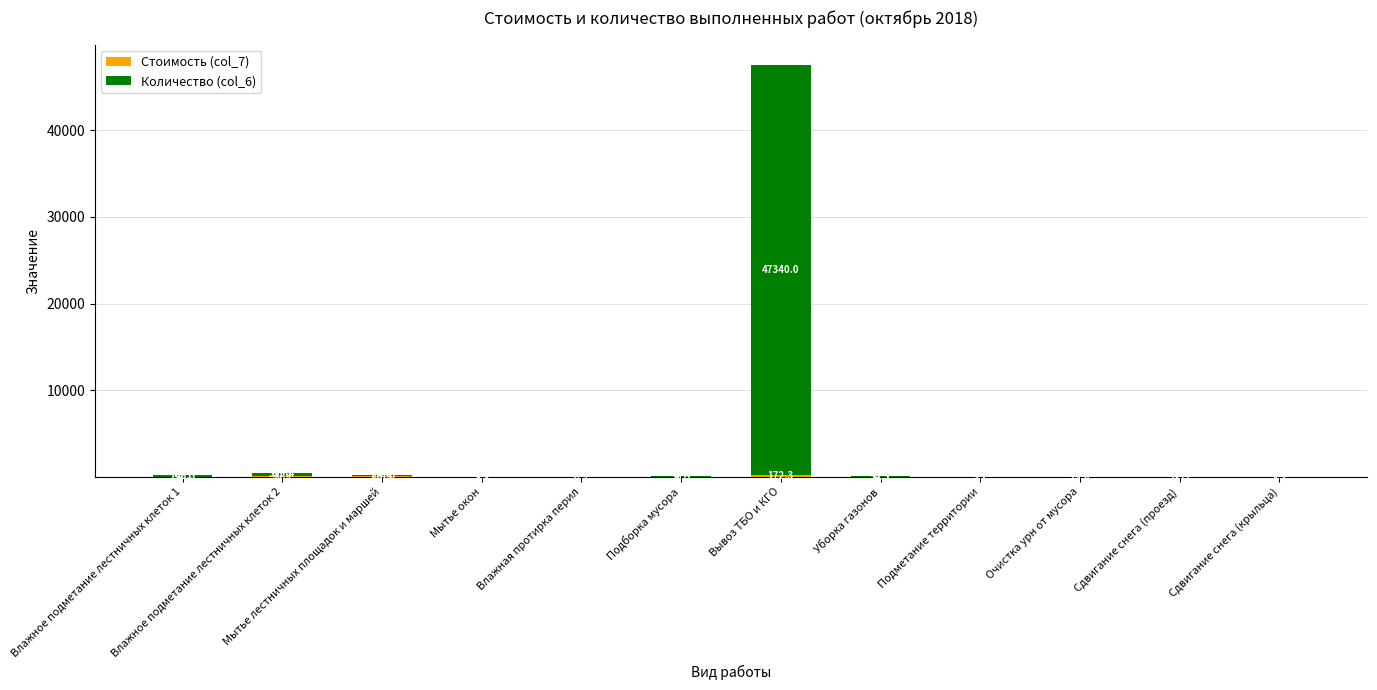

What is the total value across all series at Мытье окон?

11.4